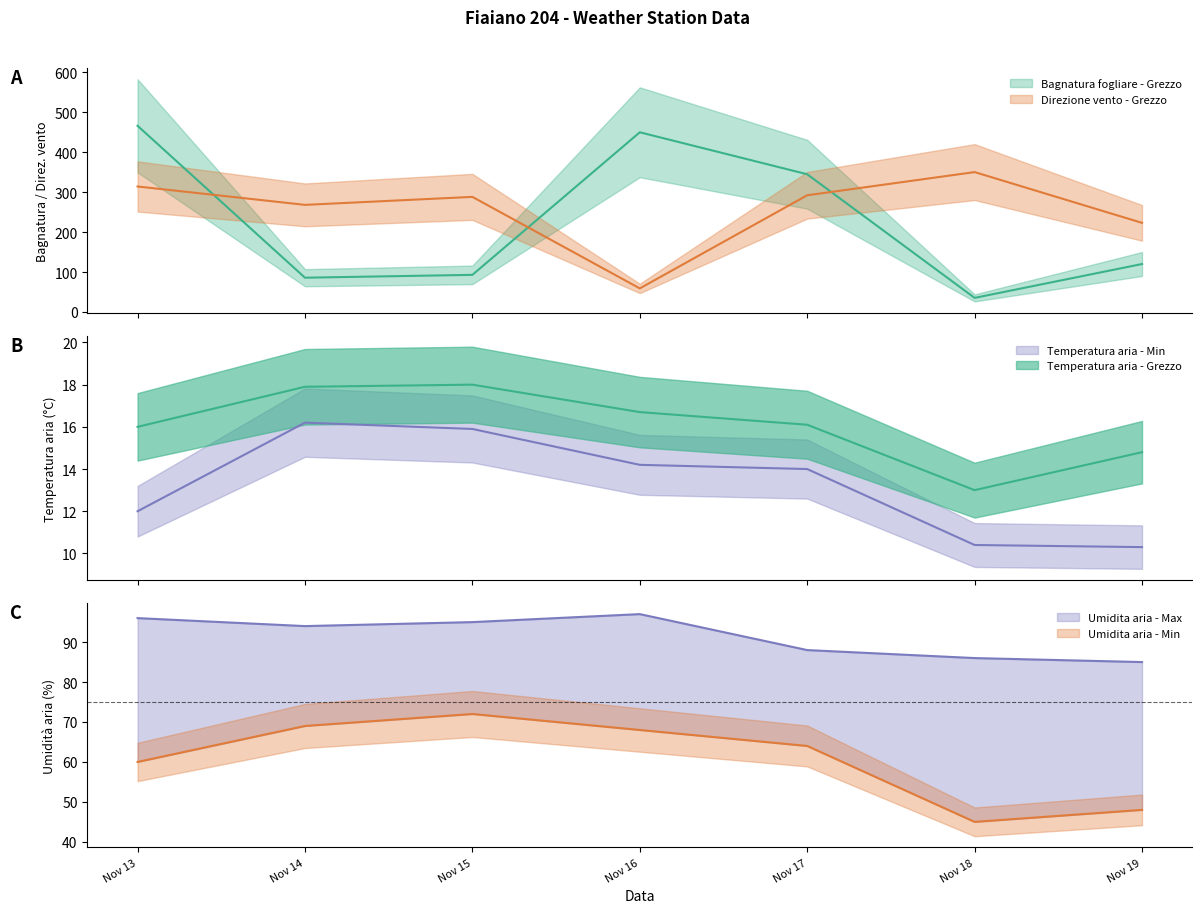

How many data points in Umidita aria - Max are above 94?

3